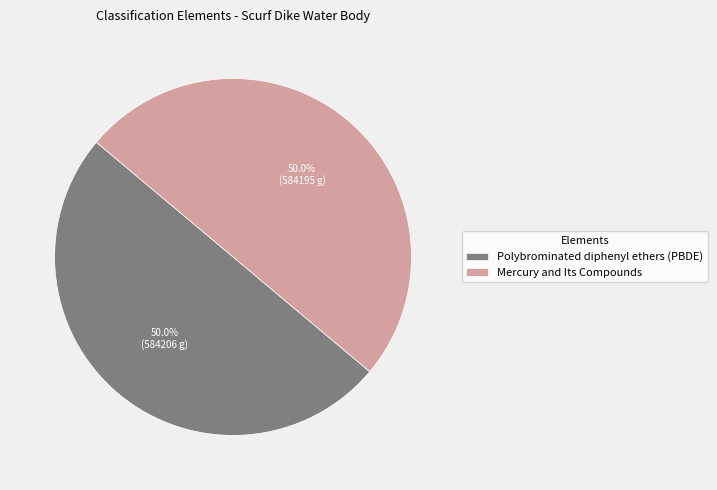

What percentage is the Polybrominated diphenyl ethers (PBDE) slice, to the nearest percent?

50%